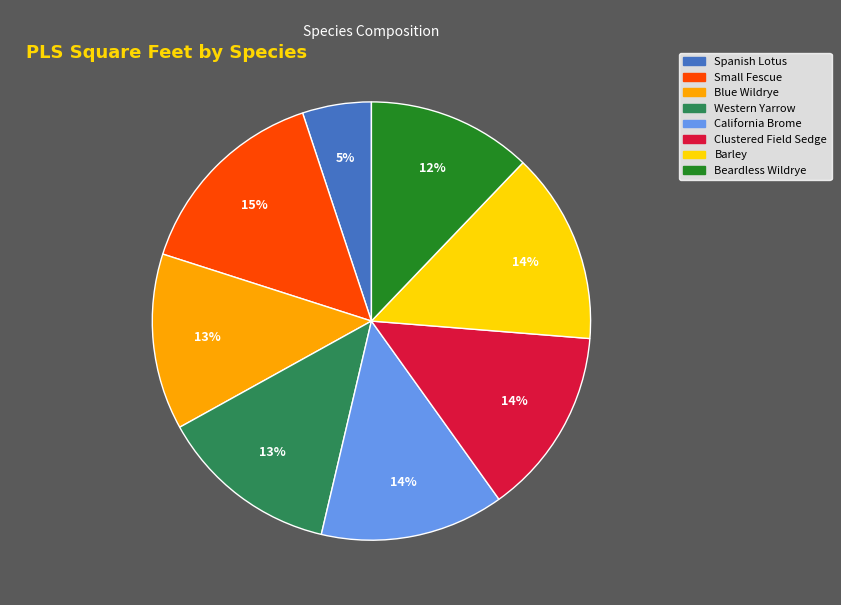

To the nearest percent, what percentage of the pie is California Brome?

14%